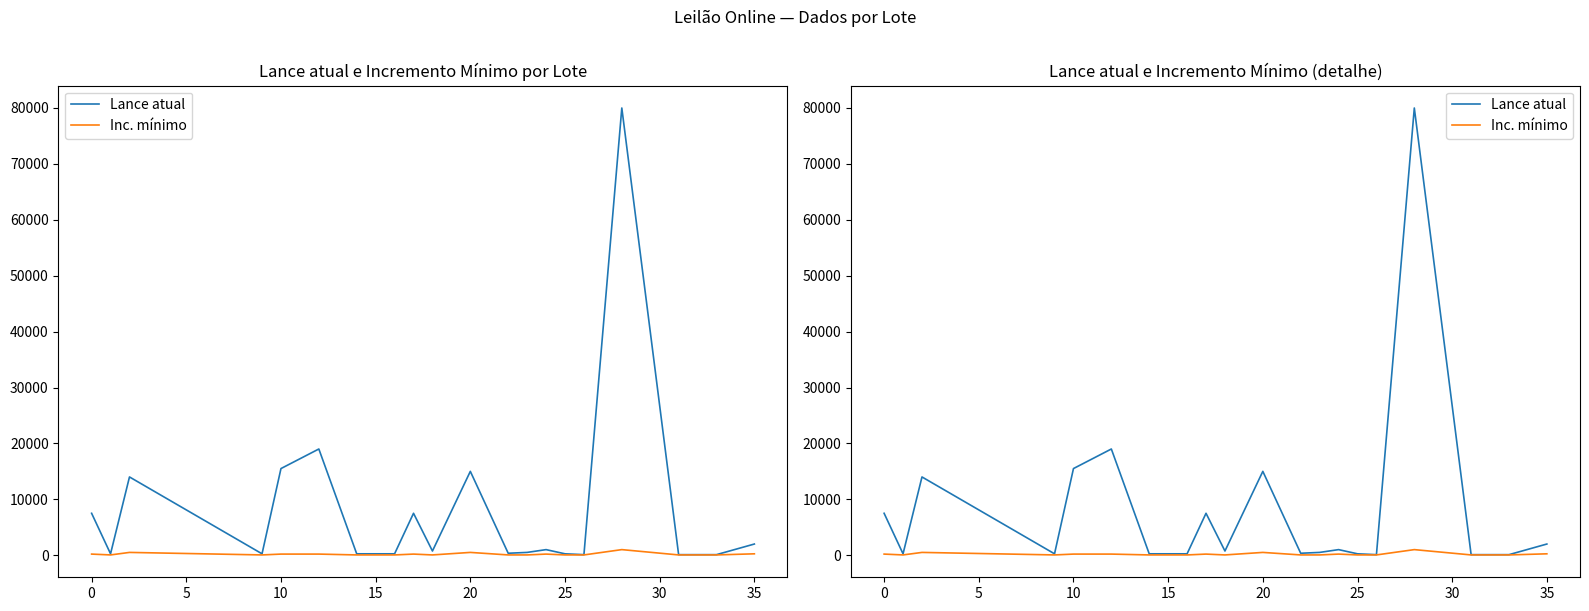

Does the chart have visible grid lines?

No